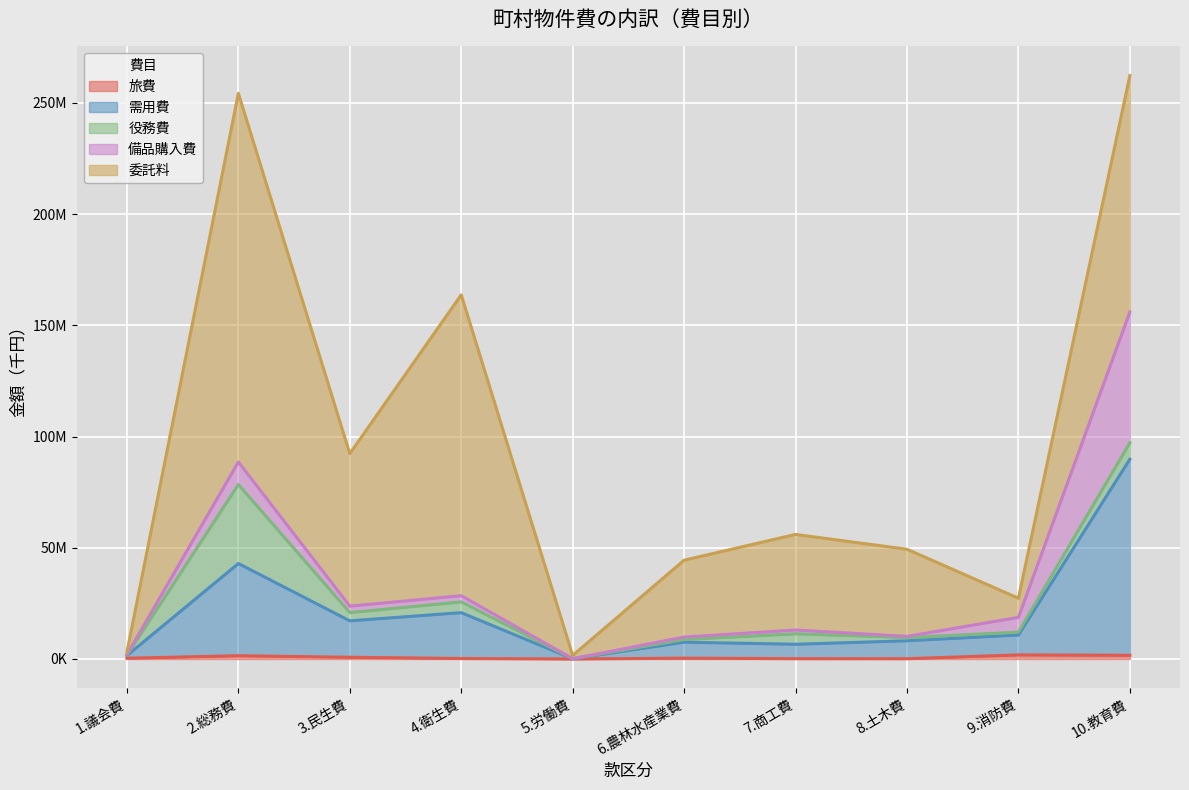

Between 5.労働費 and 3.民生費, which is larger?

3.民生費